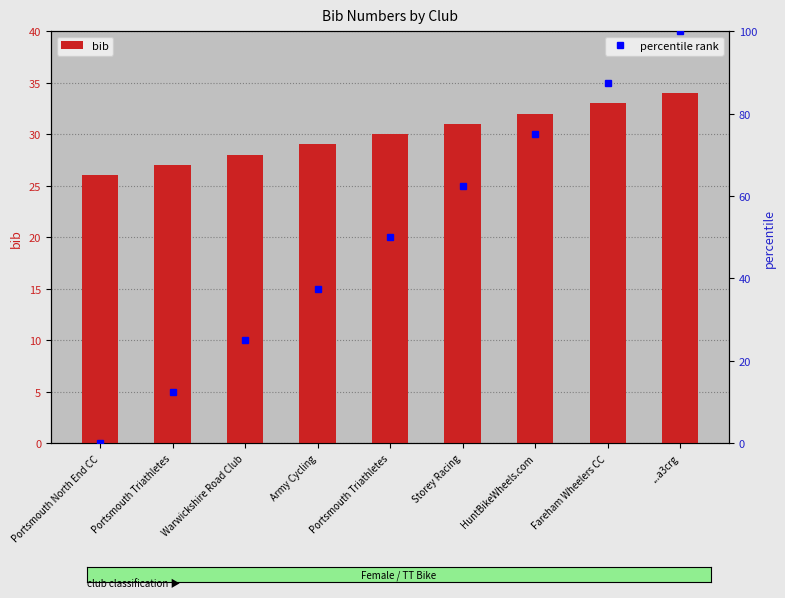

What is the maximum value shown in the chart?

34